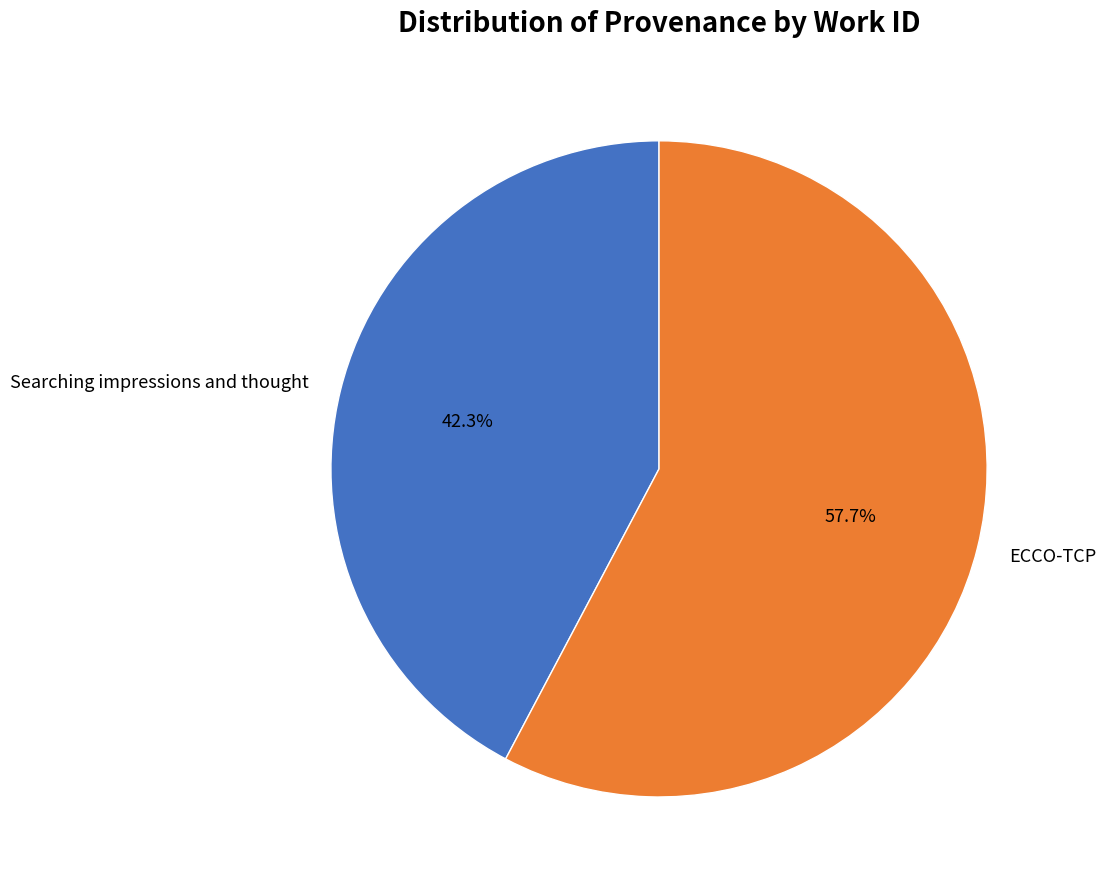

Does ECCO-TCP represent more than half of the total?

Yes